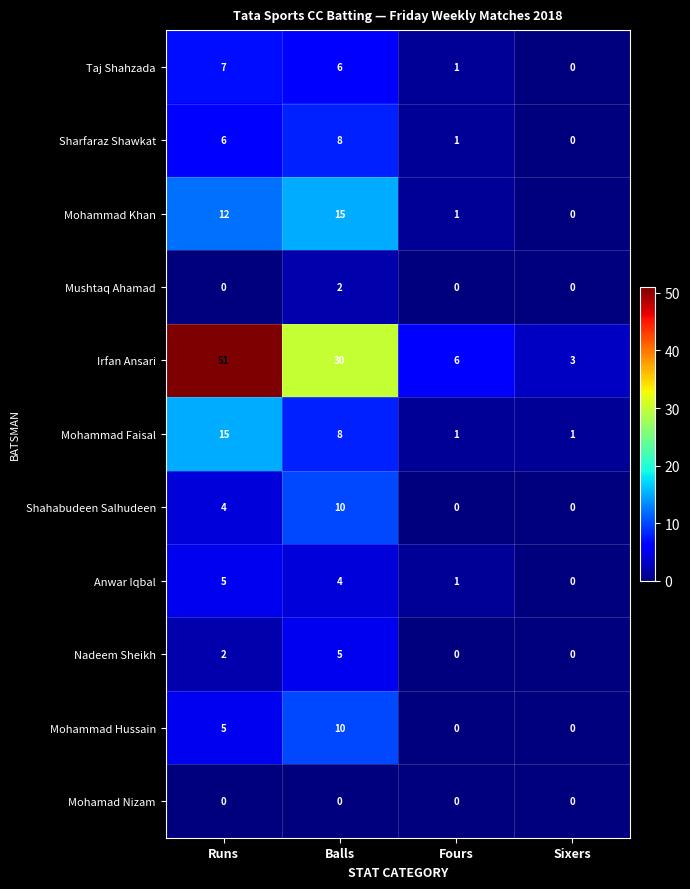

At which category is the sum across all series the highest?

Runs